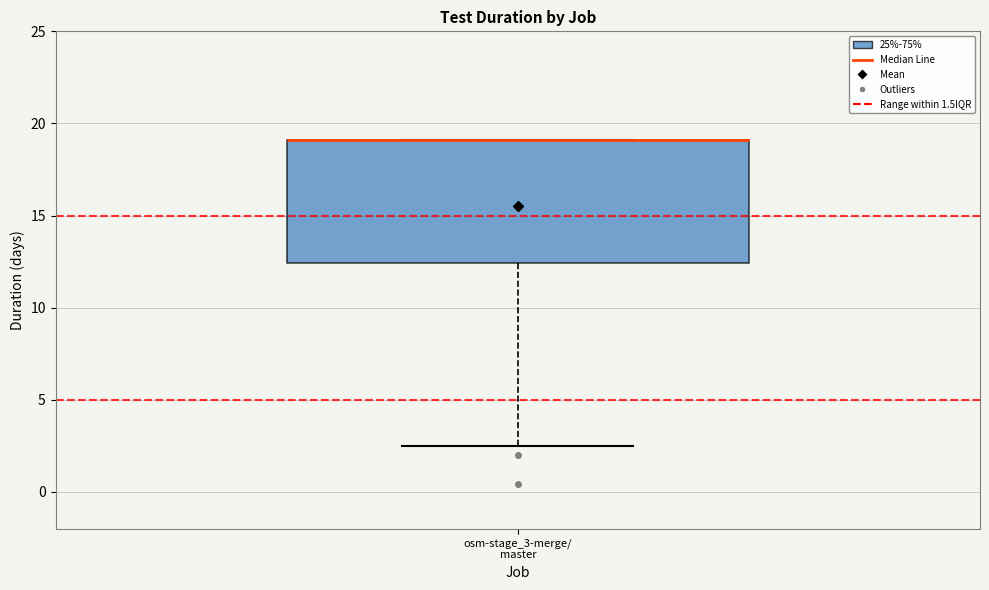

Where does the lower whisker of the box for osm-stage_3-merge/ master end on the y-axis? The values are not printed on the chart, so give them approximately, as read against the axis.

2.5